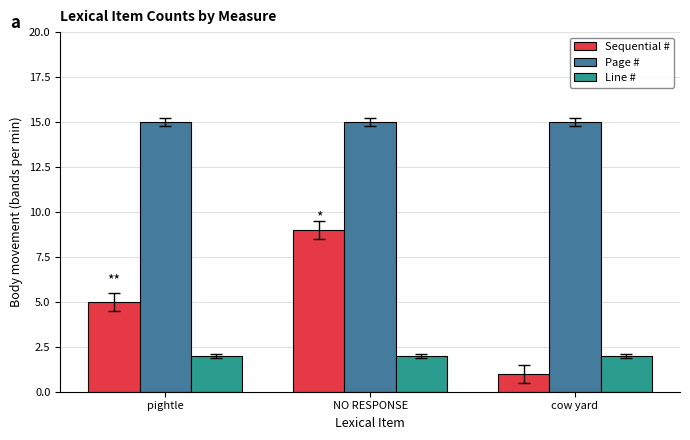

What is the difference between the highest and lowest values at cow yard?

14